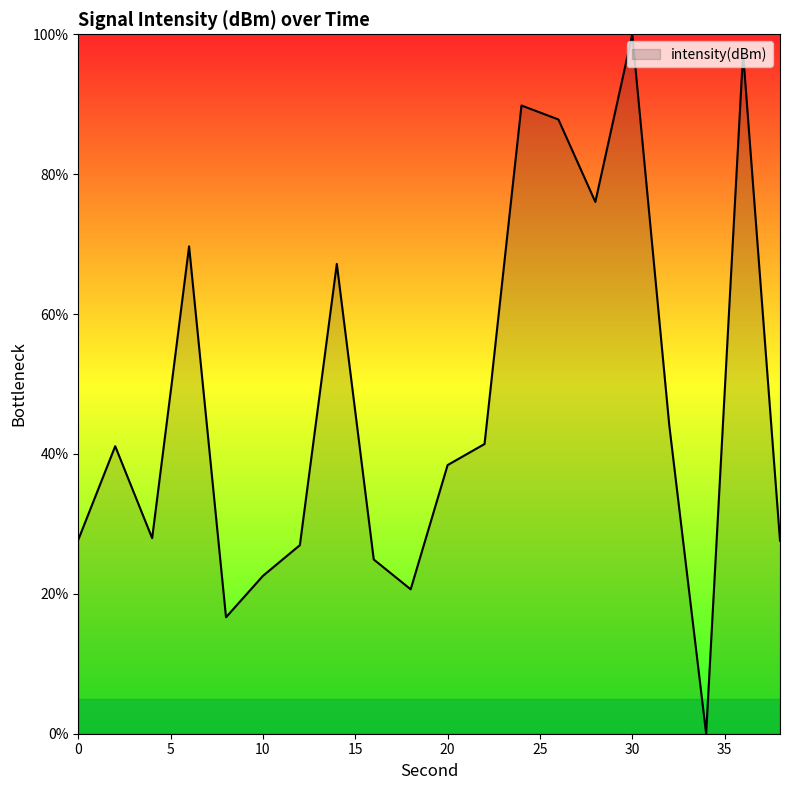

How many distinct data groups are displayed?

1